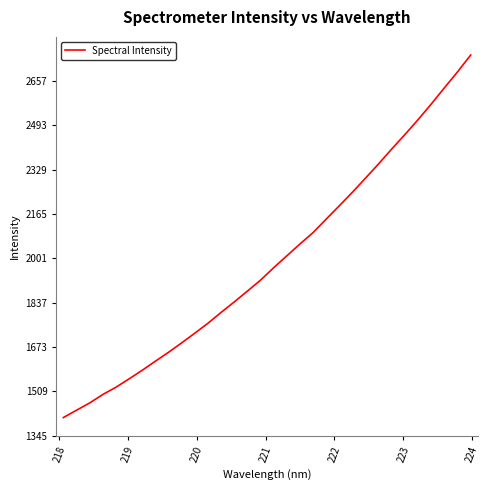

What is the maximum value shown in the chart?

2753.6